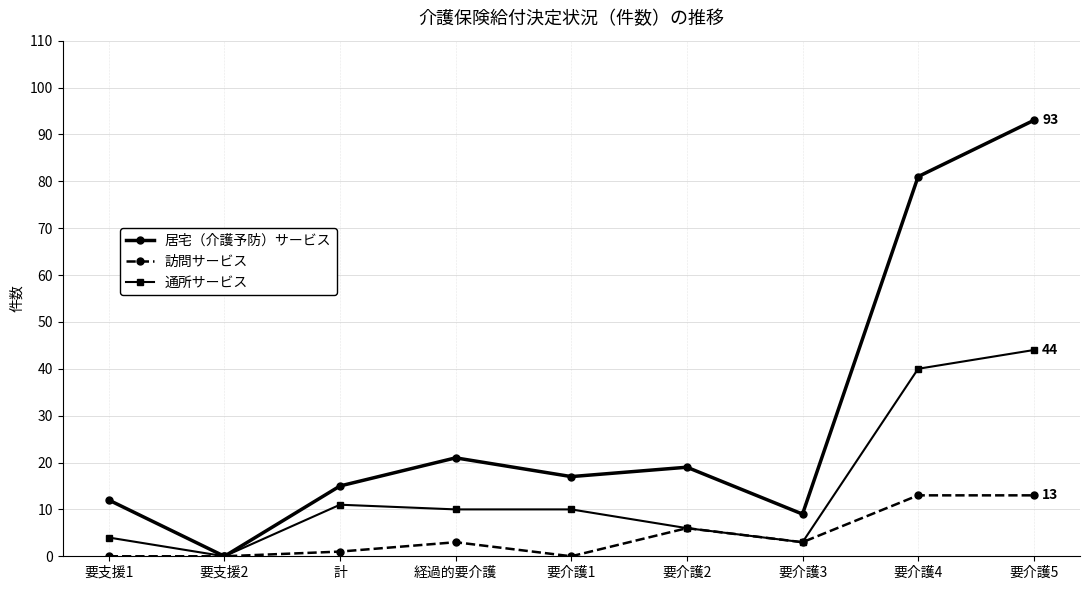

What are all the series names shown in the legend?

居宅（介護予防）サービス, 訪問サービス, 通所サービス